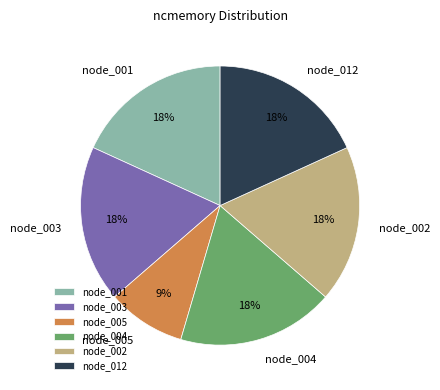

Which slice is the smallest?

node_005